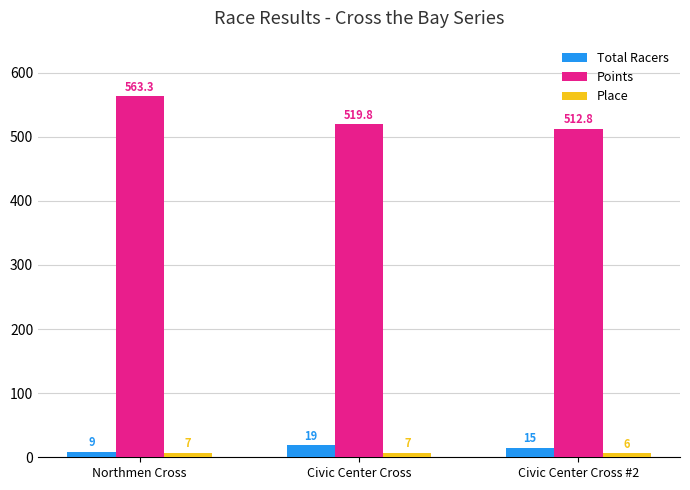

What is the label of the 3rd bar from the left?

Civic Center Cross #2